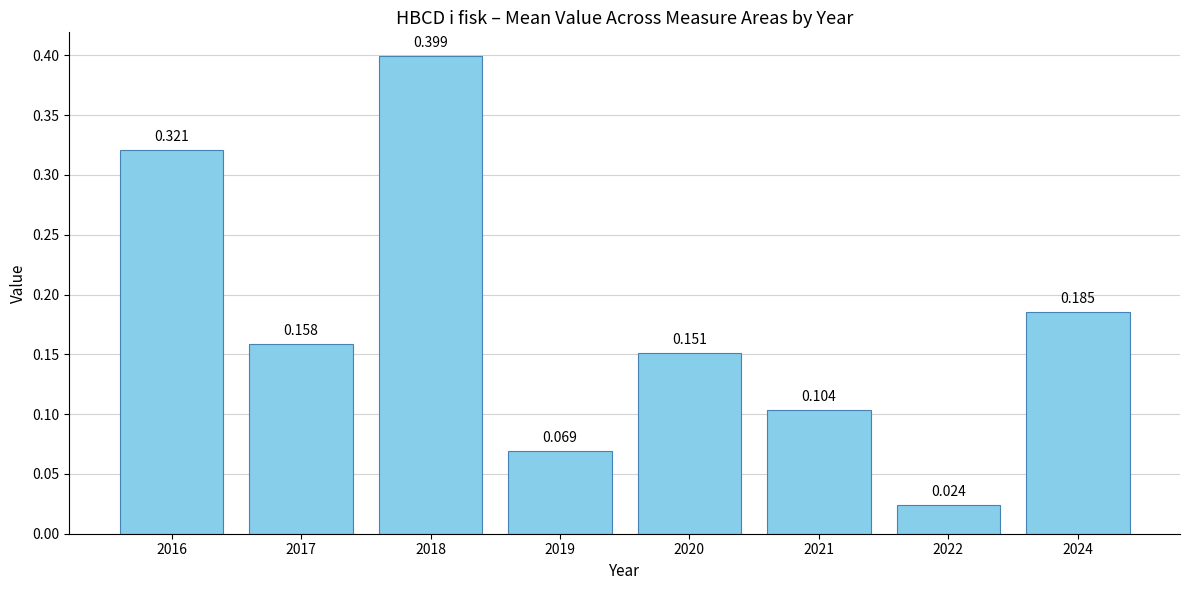

Count the number of categories in the chart.

8